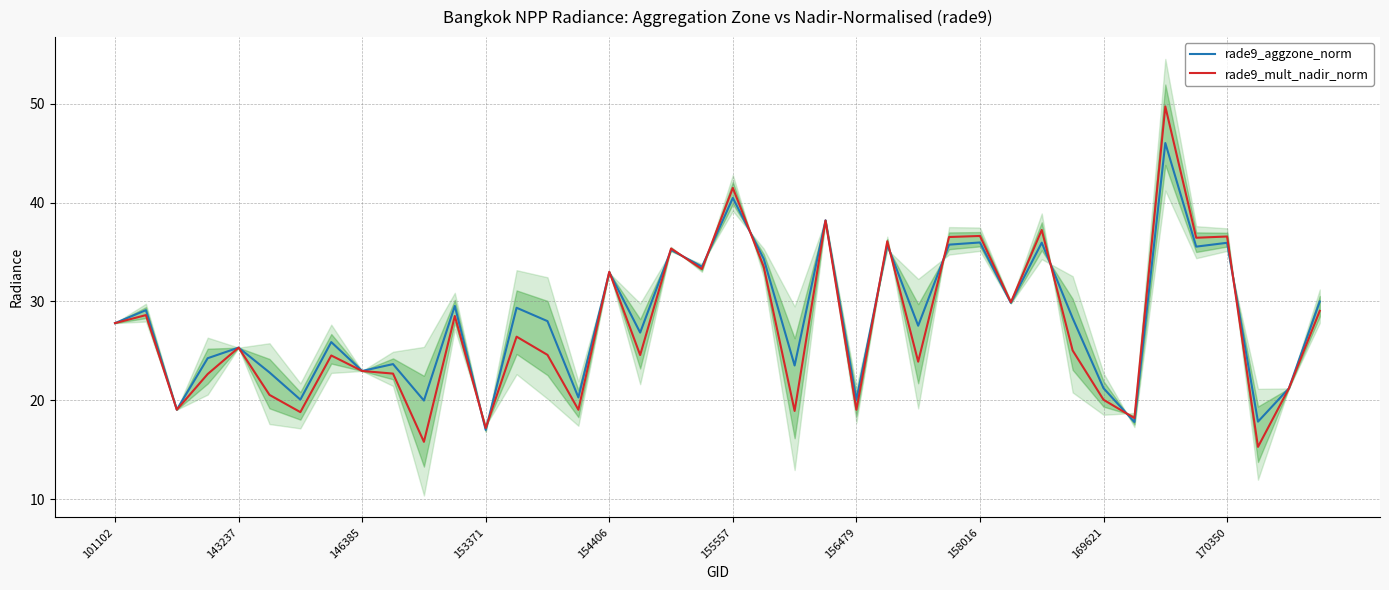

The rade9_aggzone_norm series shows 57.0 at 154406. True or false?

False